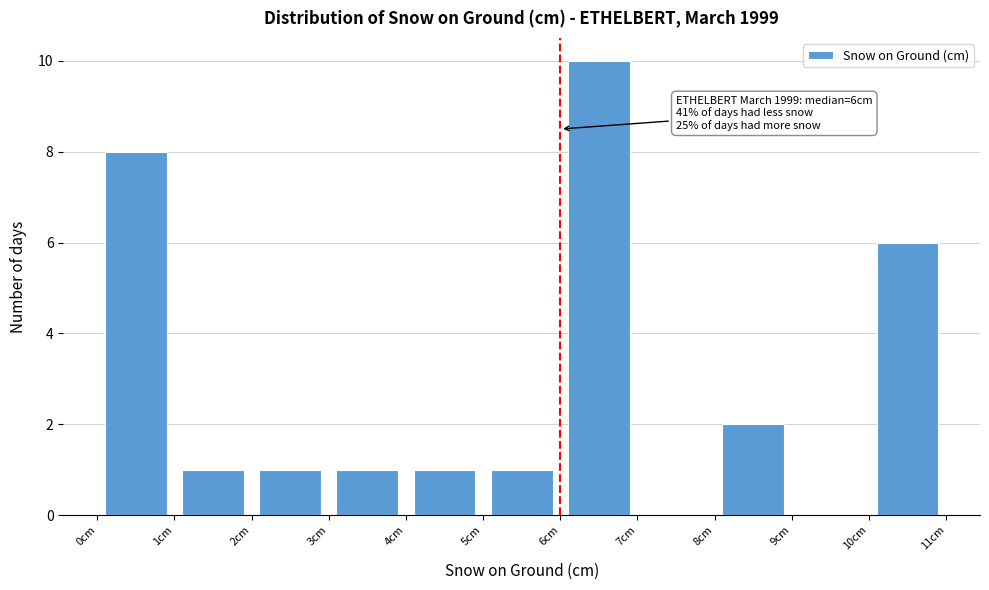

Which range on the x-axis has the tallest bar?

6 to 7